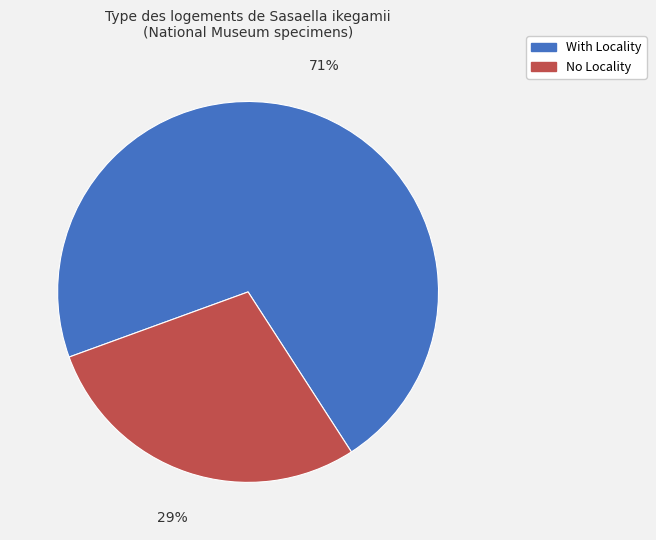

Does any single category account for the majority?

Yes